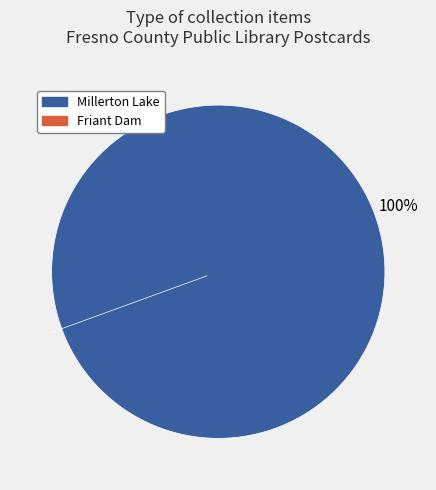

Does Friant Dam as seen from Friant Bridge represent more than half of the total?

No